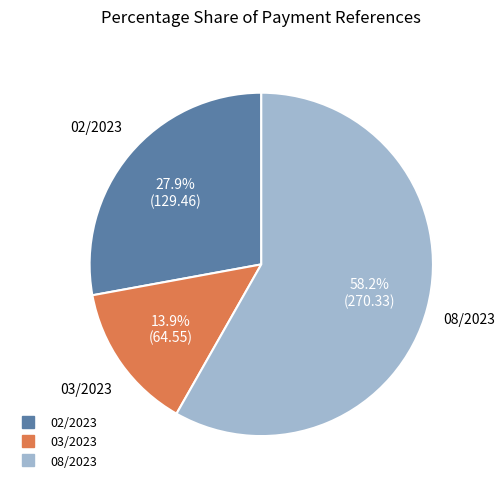

What is the ratio of the value at 03/2023 to the value at 02/2023?

0.5